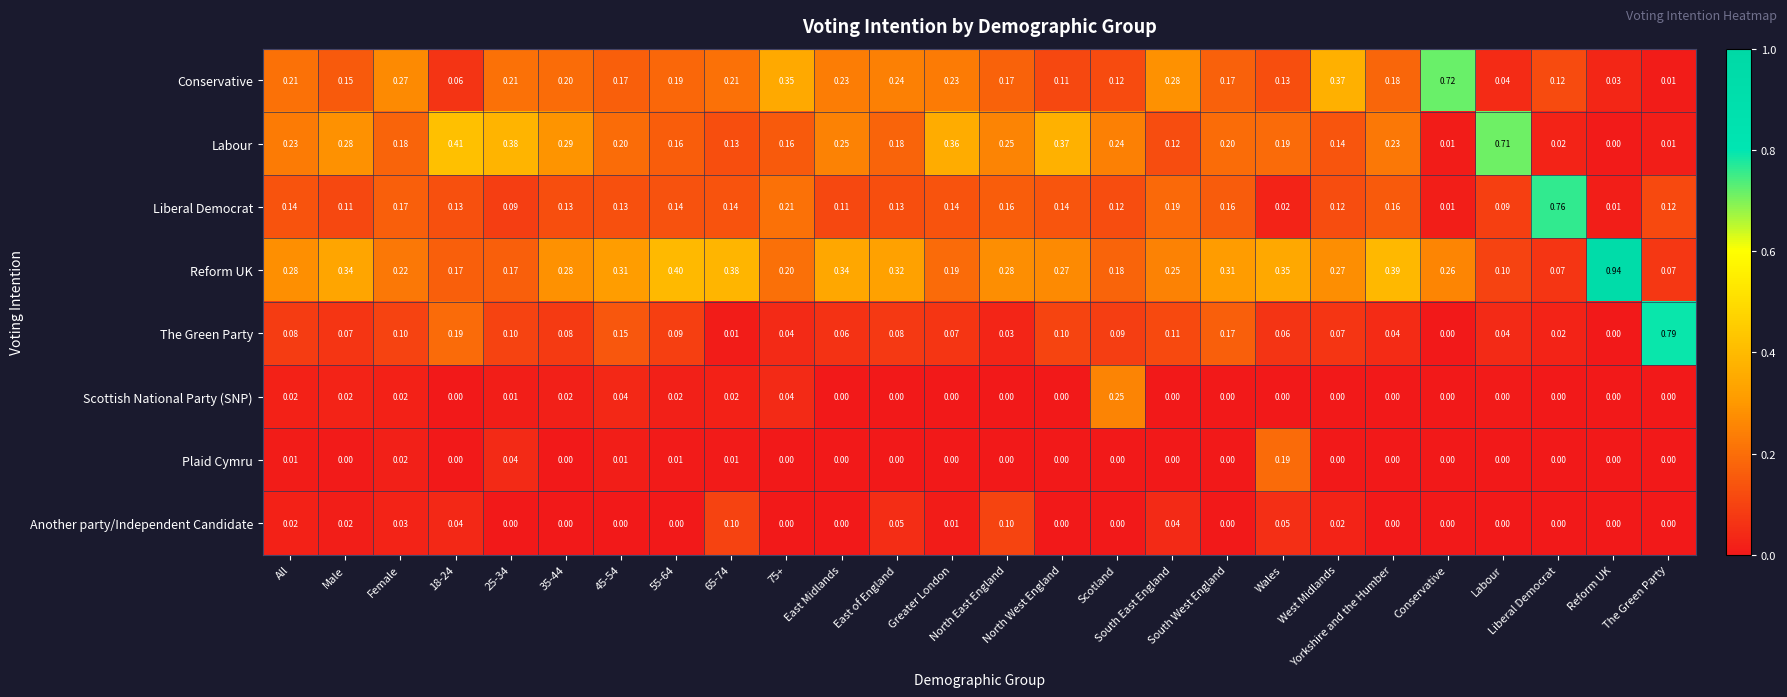

How many categories are shown in the chart?

26